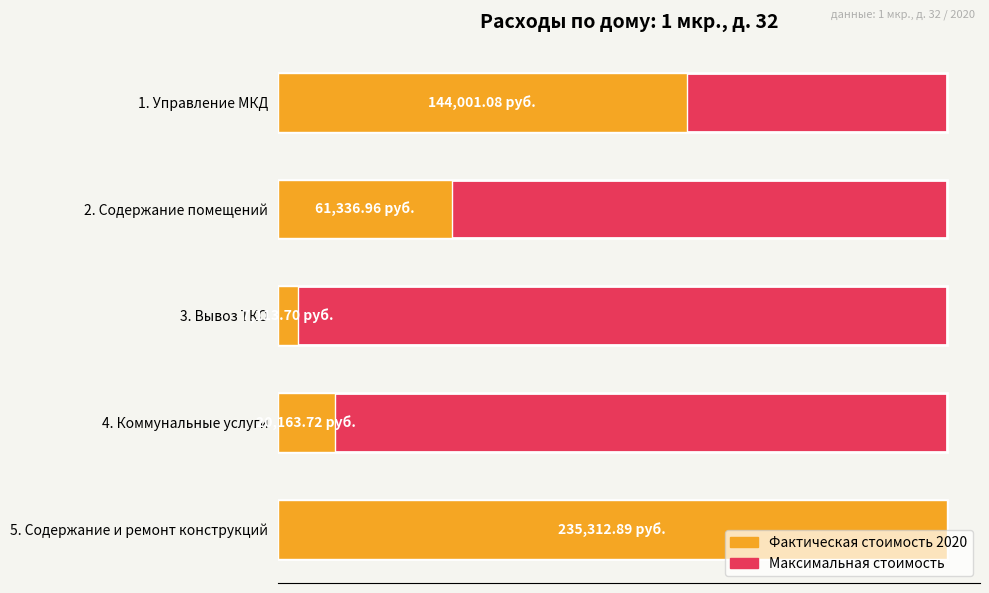

At how many categories does at least one series exceed 139222?

2